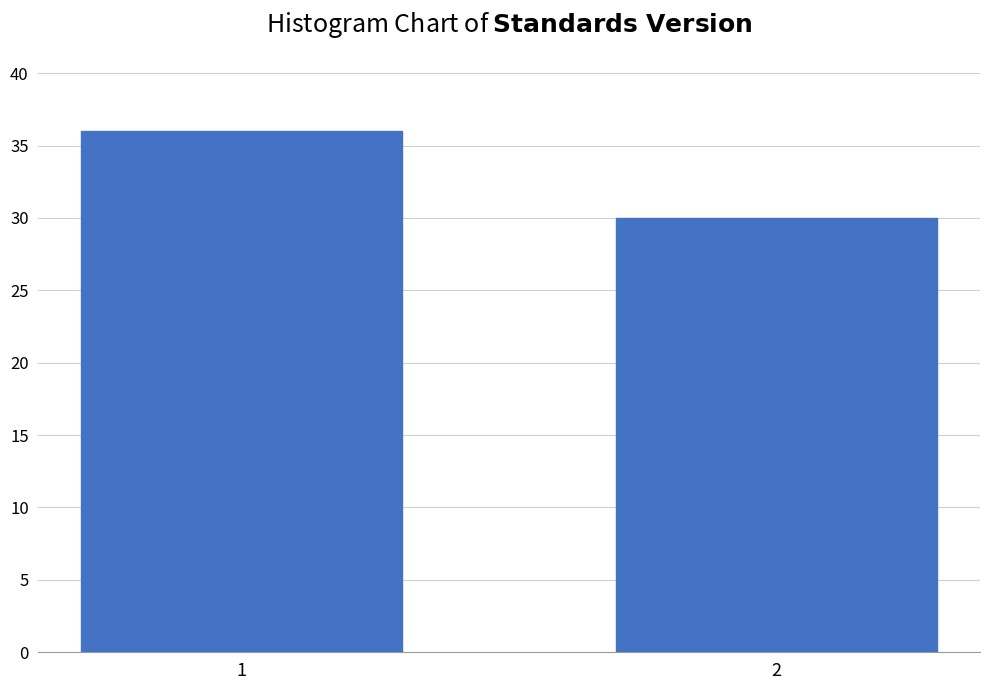

Reading left to right, list all the values displayed in this chart.

1=36	2=30